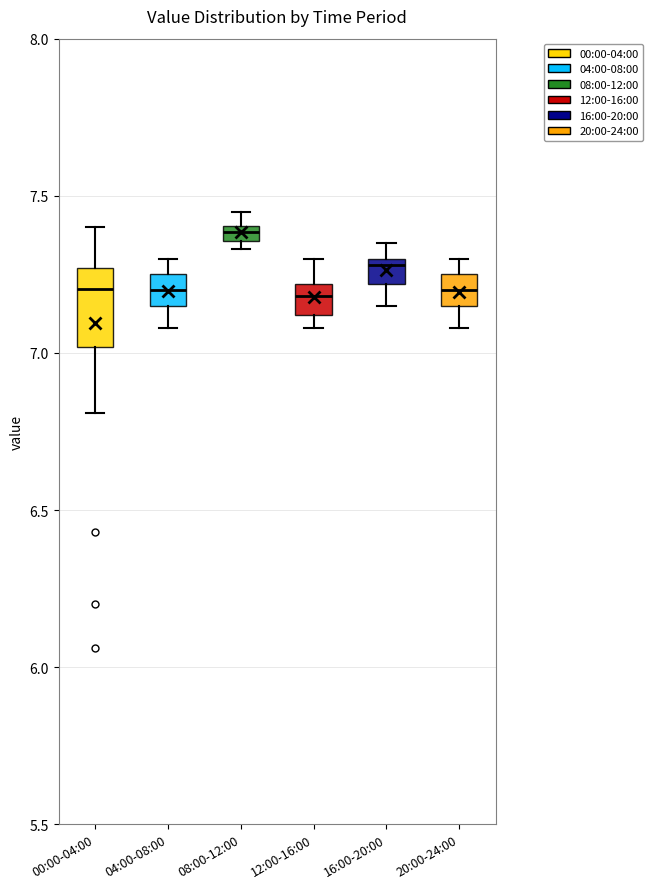

Where is the upper edge of the box for 08:00-12:00 on the y-axis? The values are not printed on the chart, so give them approximately, as read against the axis.

7.40